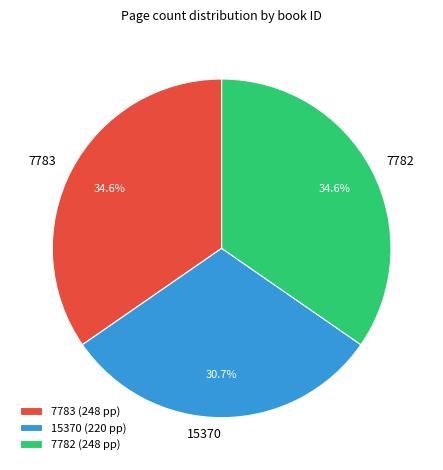

To the nearest percent, what is the average slice percentage?

33%